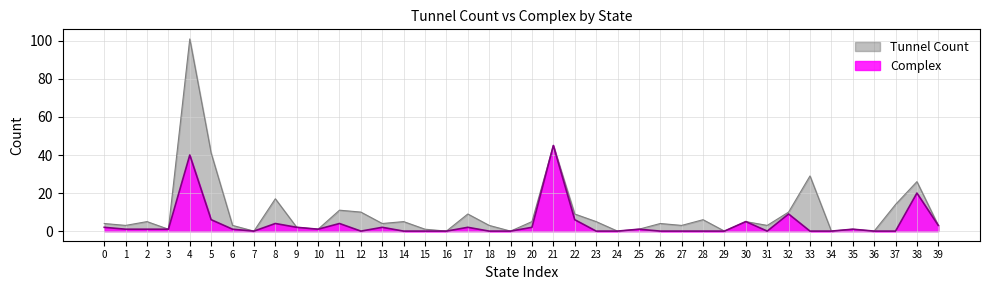

Rank the series by their average value, from highest to lowest.

Tunnel Count, Complex